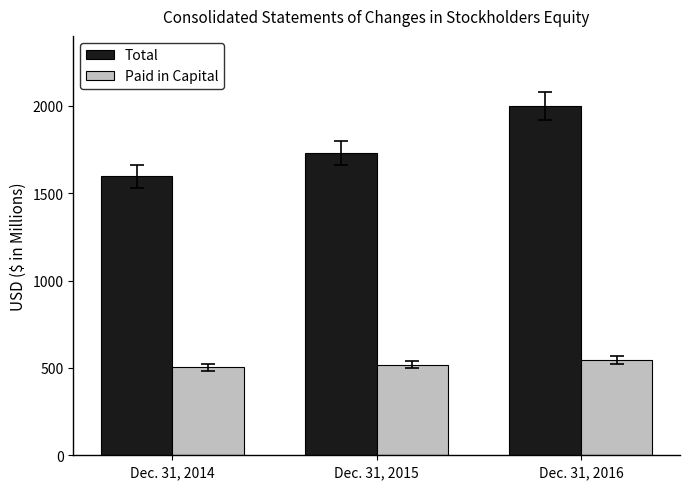

What is the approximate value of Total at Dec. 31, 2015?

1728.3